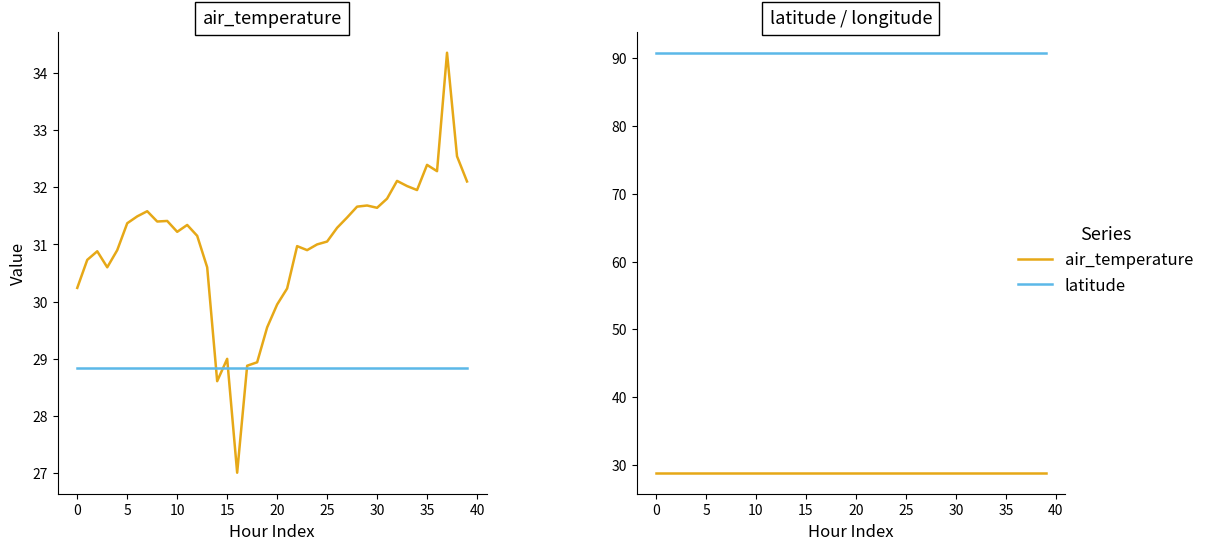

How many lines are shown in the chart?

3